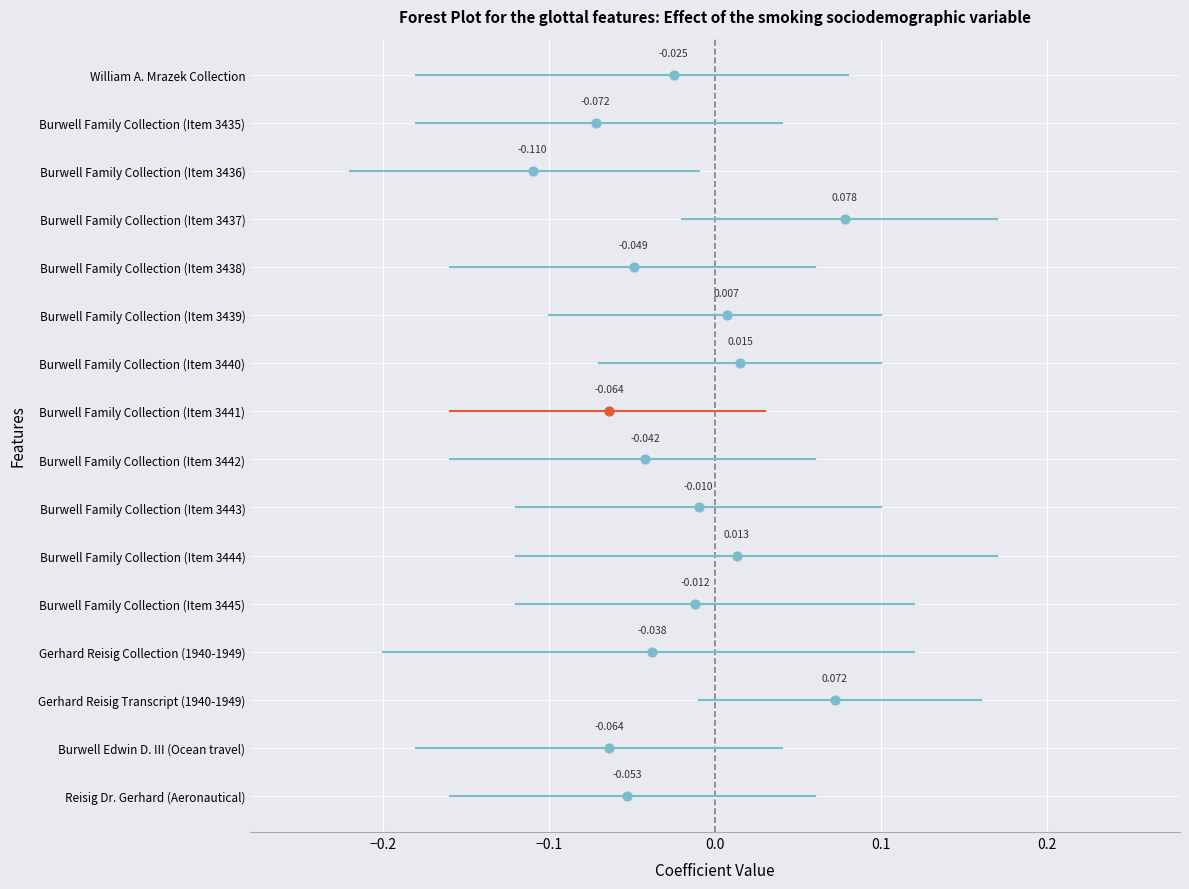

Between Gerhard Reisig Collection (Transcript) and Burwell Family Collection, which is larger?

Burwell Family Collection